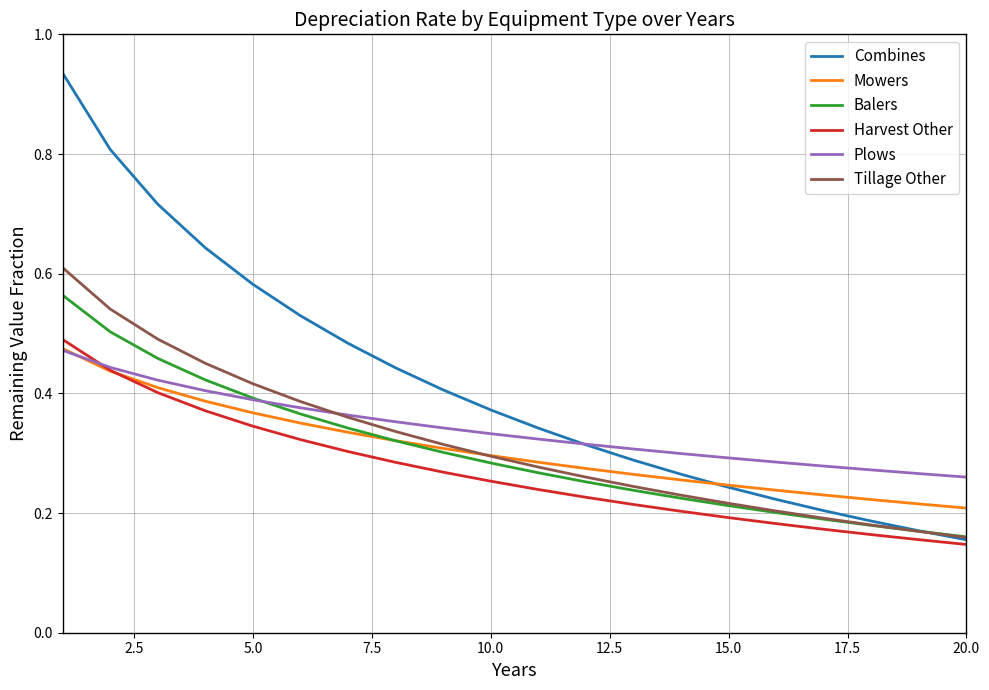

How many intersections are there between Combines and Mowers?

1